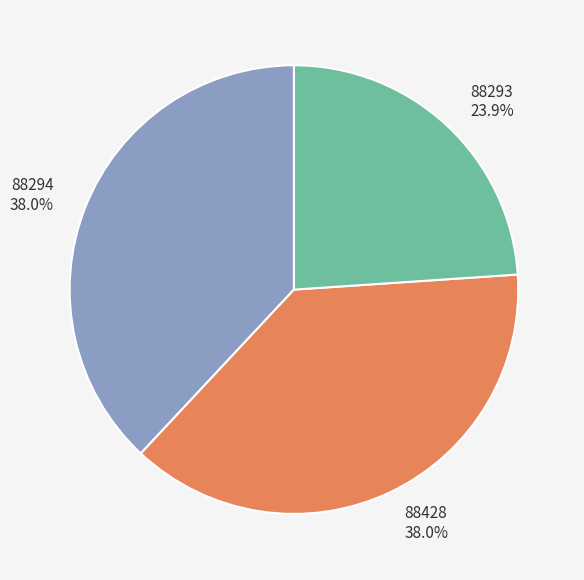

Which category has the smallest portion of the pie?

88293